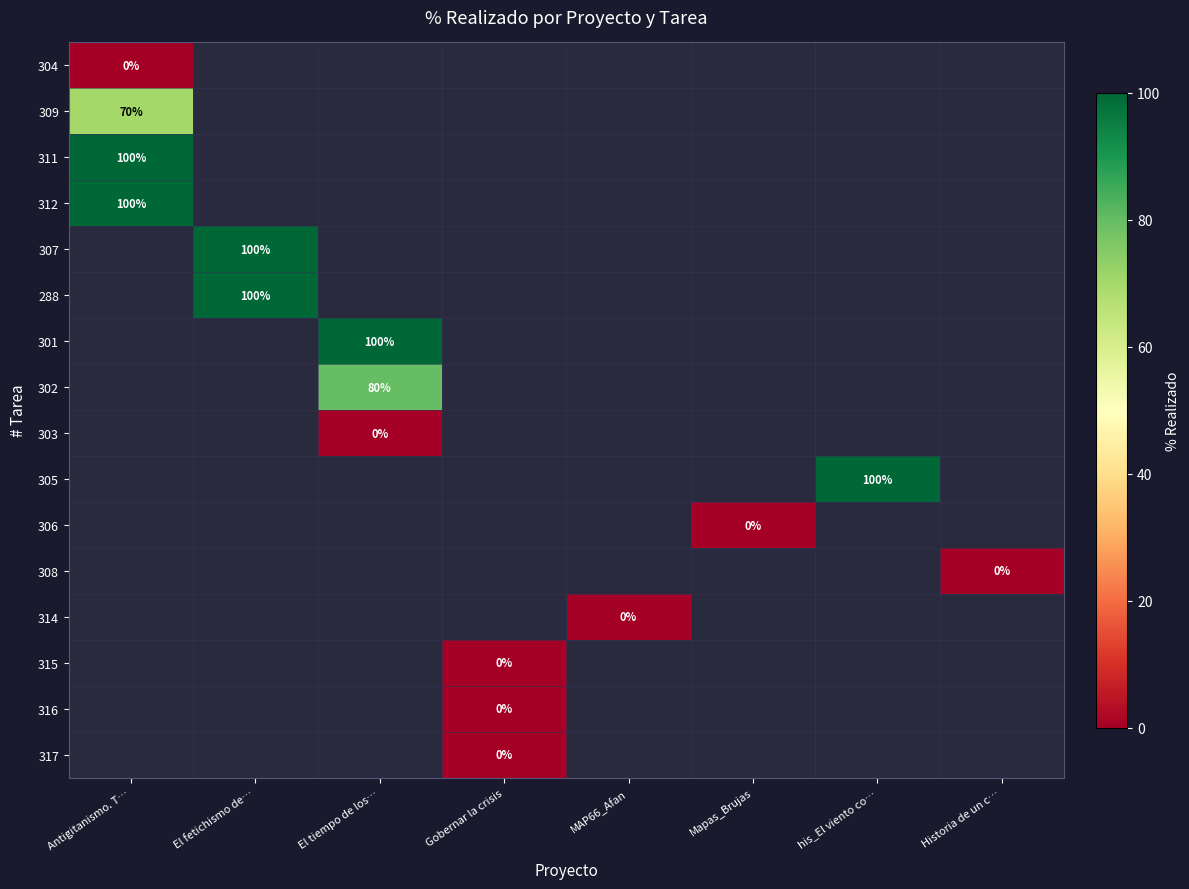

Which has a higher value, Mapas_Brujas or Gobernar la crisis?

Gobernar la crisis